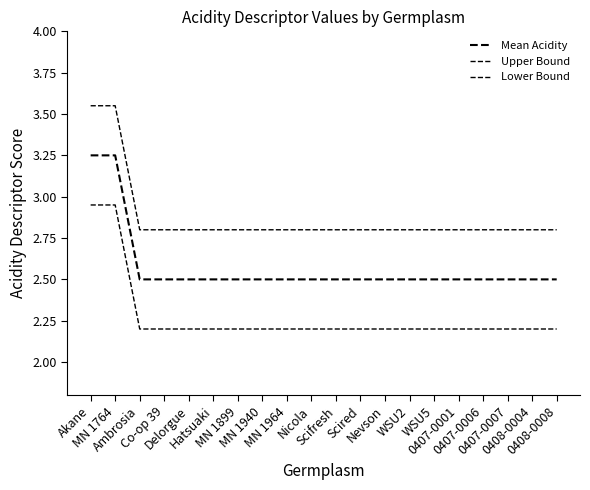

How many Upper Bound values are between 2 and 3?

18